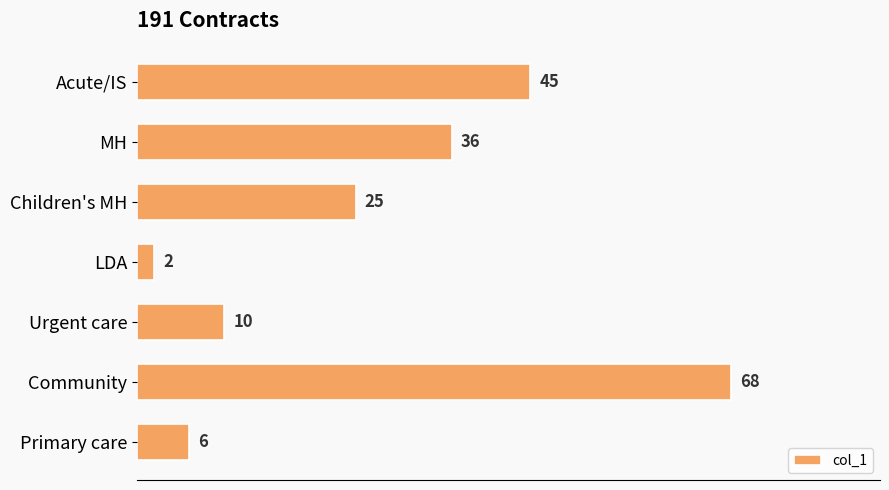

List the labels in order of value, largest first.

Community, Acute/IS, MH, Children's MH, Urgent care, Primary care, LDA